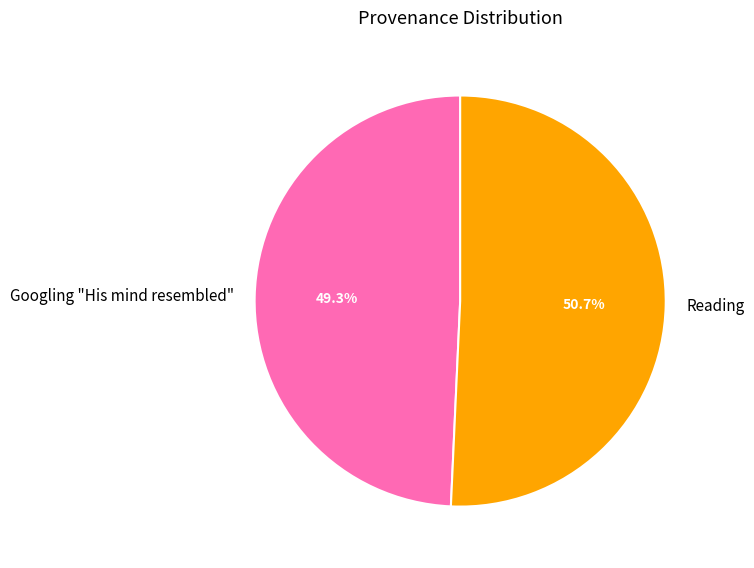

Count the number of slices in the pie.

2